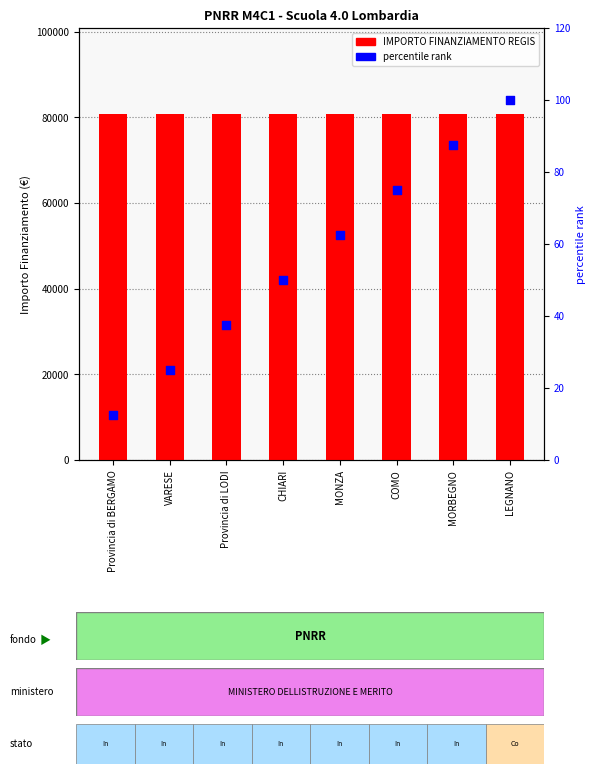

Which series has the widest spread of Y values?

percentile rank